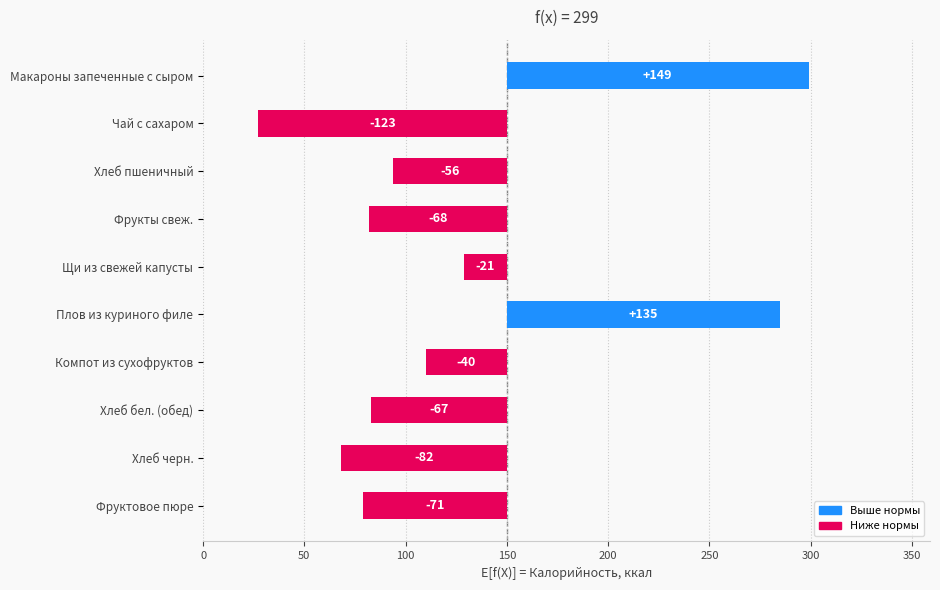

What is the value of the 10th bar from the left?

-71